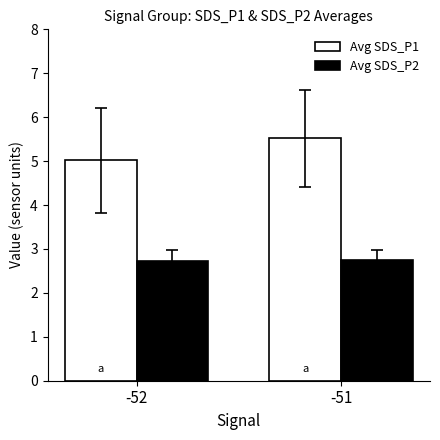

List the series in order of their peak value, highest first.

Avg SDS_P1, Avg SDS_P2